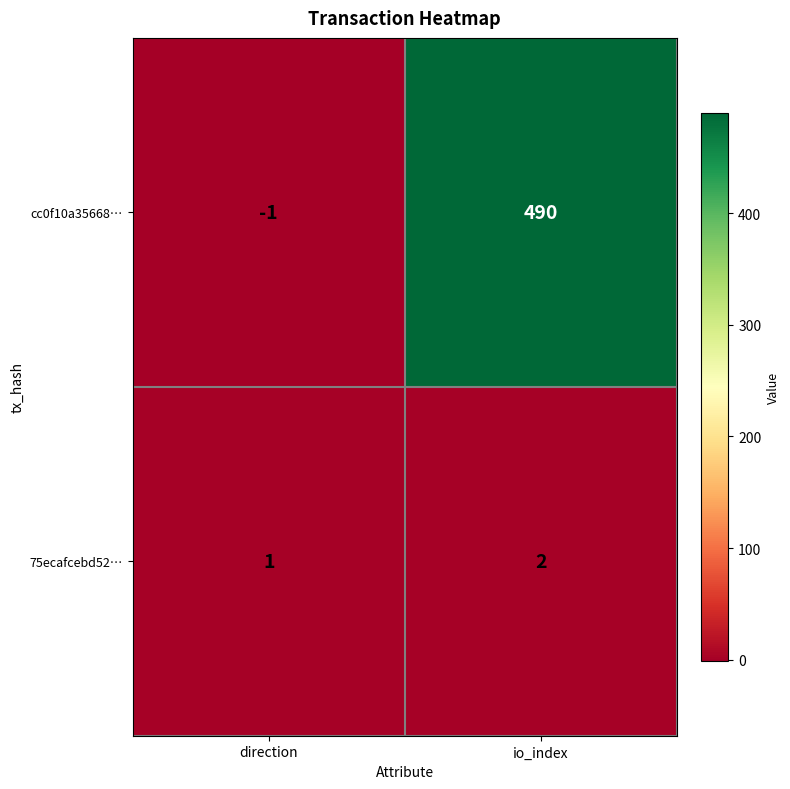

What is the difference between the maximum and minimum values in the cc0f10a35668… series?

491